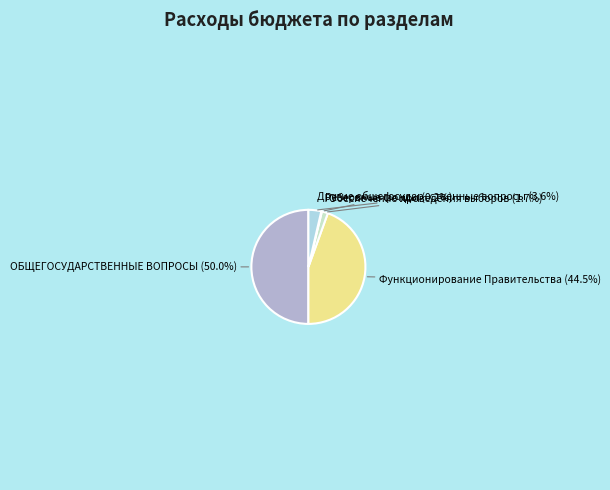

Count the number of slices in the pie.

5